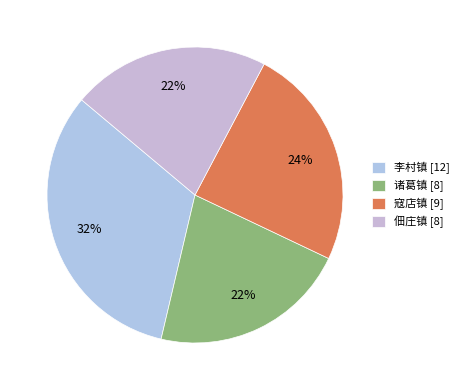

Do 诸葛镇 and 佃庄镇 together represent more than half of the pie?

No